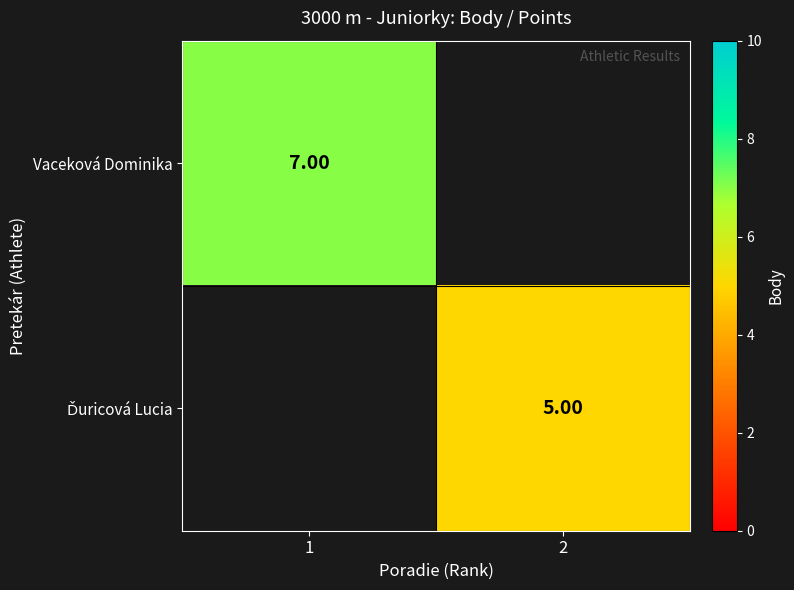

List the labels in order of Ďuricová Lucia value, largest first.

1, 2